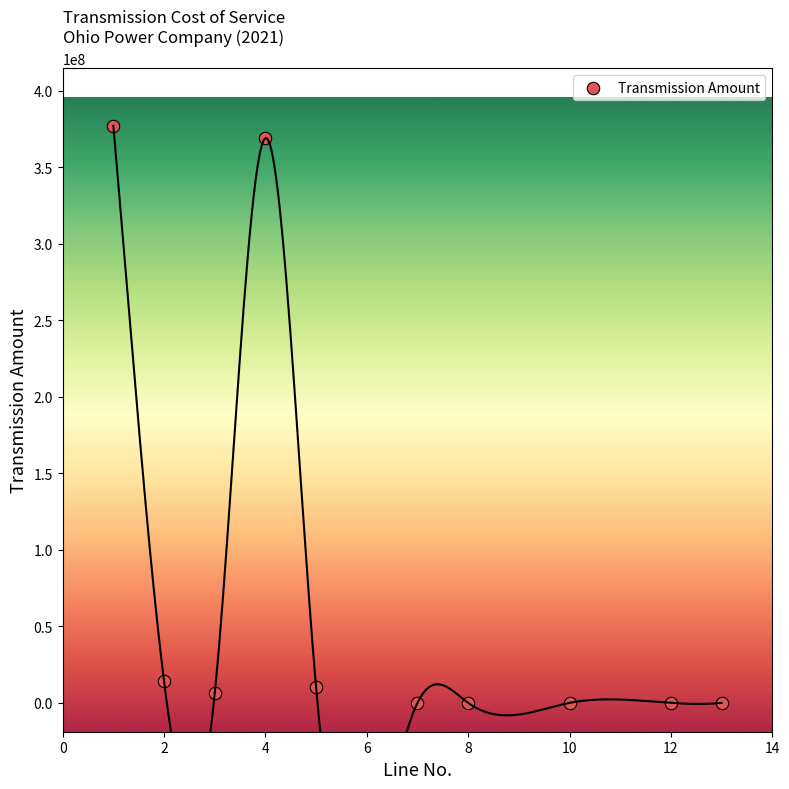

What is the average X value?

6.5